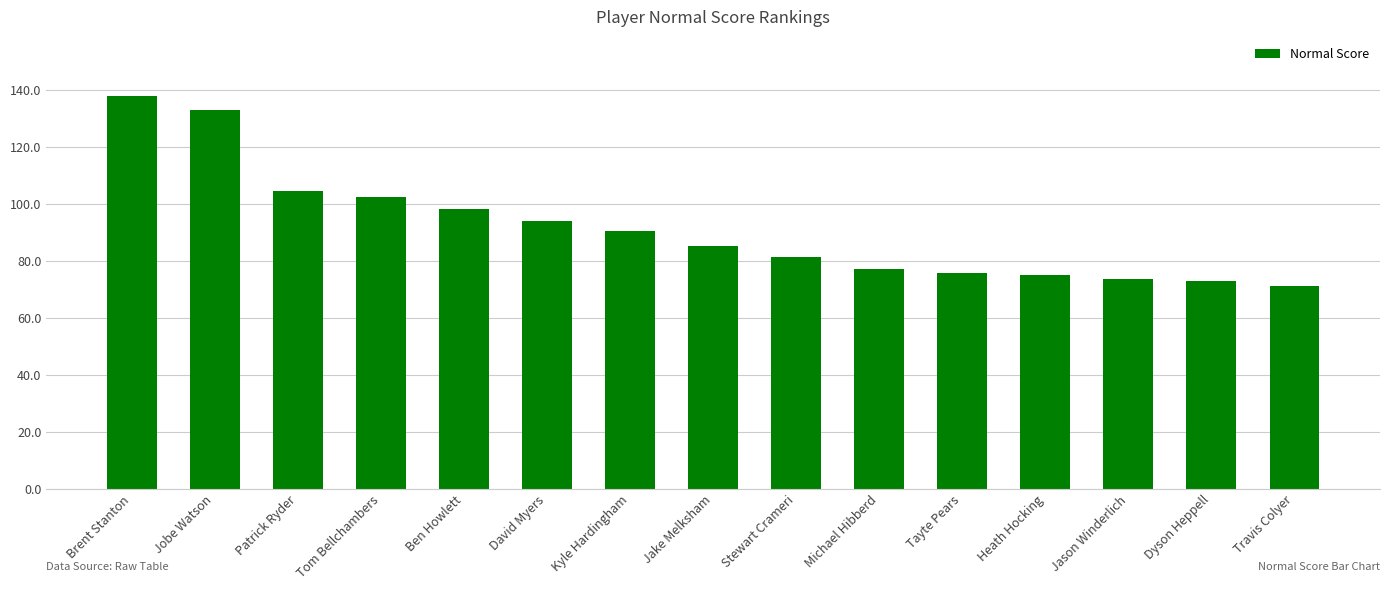

What is the difference between the values at Tayte Pears and Dyson Heppell?

2.5